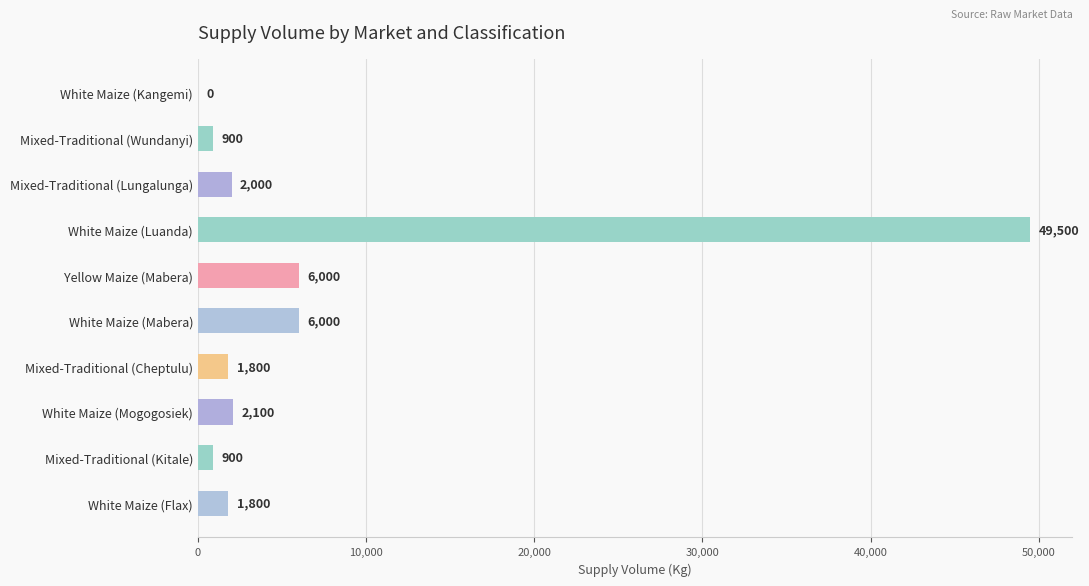

What is the sum of all values?

71000